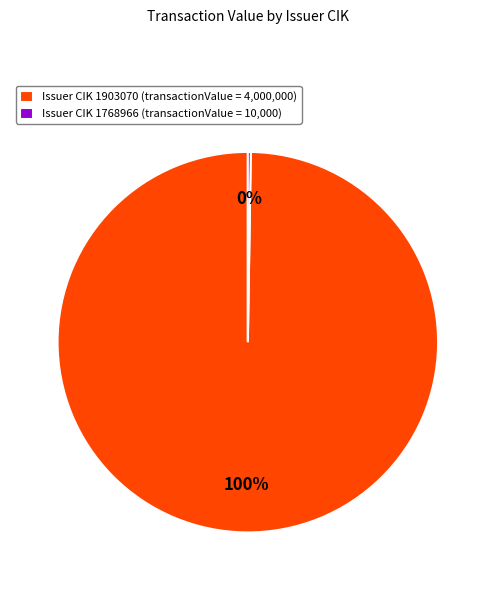

Which slice is the largest?

Issuer CIK 1903070 (transactionValue = 4,000,000)